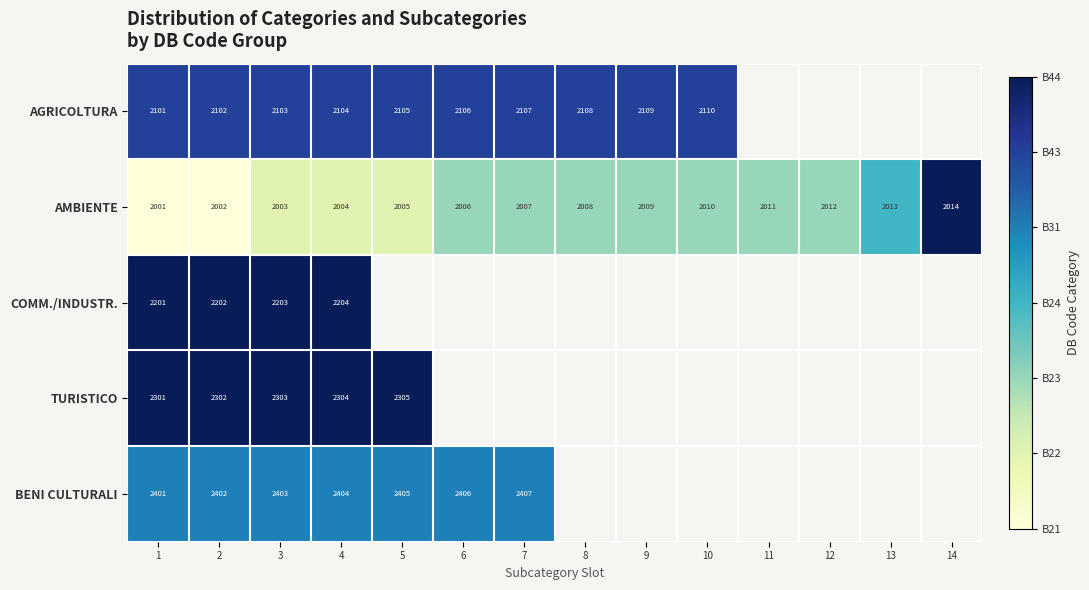

Is the value of BENI CULTURALI at 3 greater than the value of AMBIENTE at 13?

Yes